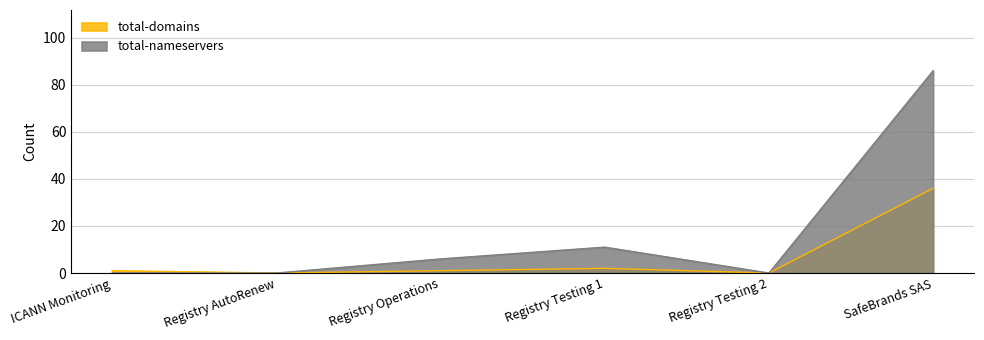

What is the label of the 6th point from the right?

ICANN Monitoring